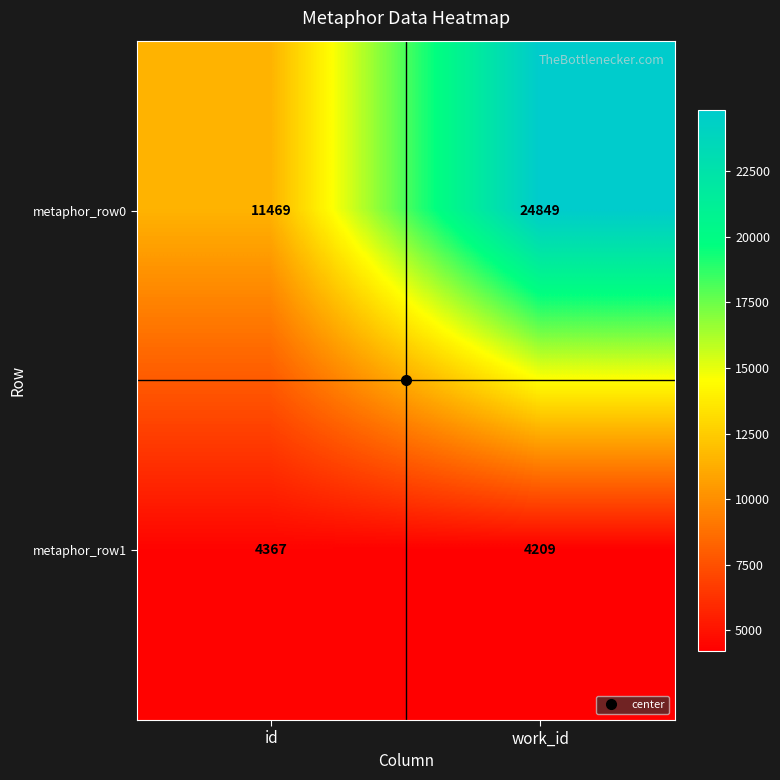

Which category has the lowest value across all series?

work_id